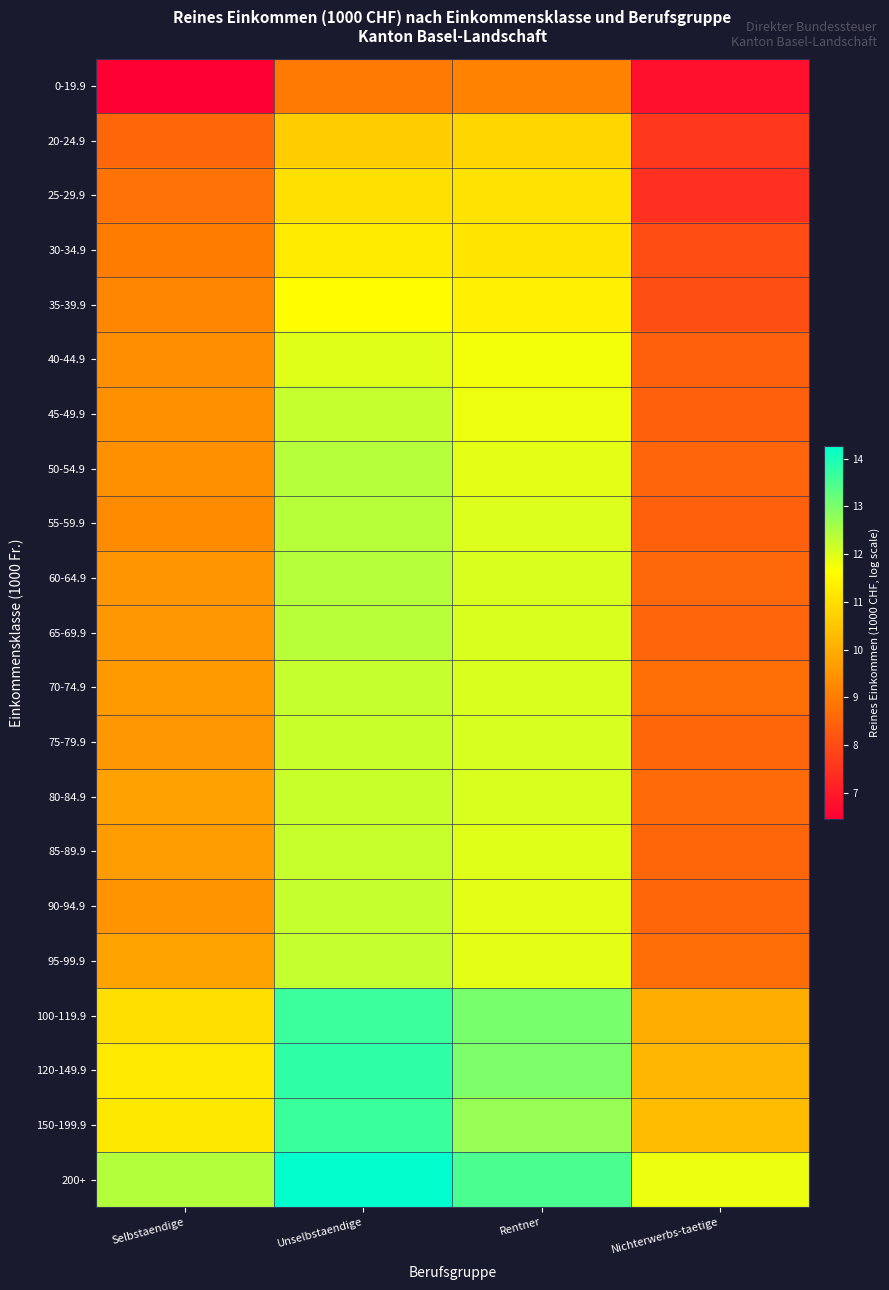

Reading left to right, extract all data points from this chart.

0-19.9: Selbstaendige=6.4	Unselbstaendige=8.9	Rentner=9.1	Nichterwerbs-taetige=6.8
20-24.9: Selbstaendige=8.5	Unselbstaendige=10.7	Rentner=10.8	Nichterwerbs-taetige=7.6
25-29.9: Selbstaendige=8.8	Unselbstaendige=11.0	Rentner=11.1	Nichterwerbs-taetige=7.5
30-34.9: Selbstaendige=9.0	Unselbstaendige=11.3	Rentner=11.1	Nichterwerbs-taetige=8.0
35-39.9: Selbstaendige=9.2	Unselbstaendige=11.6	Rentner=11.4	Nichterwerbs-taetige=8.1
40-44.9: Selbstaendige=9.4	Unselbstaendige=12.0	Rentner=11.8	Nichterwerbs-taetige=8.4
45-49.9: Selbstaendige=9.4	Unselbstaendige=12.2	Rentner=11.8	Nichterwerbs-taetige=8.4
50-54.9: Selbstaendige=9.4	Unselbstaendige=12.4	Rentner=11.9	Nichterwerbs-taetige=8.5
55-59.9: Selbstaendige=9.3	Unselbstaendige=12.4	Rentner=12.0	Nichterwerbs-taetige=8.4
60-64.9: Selbstaendige=9.5	Unselbstaendige=12.4	Rentner=12.0	Nichterwerbs-taetige=8.6
65-69.9: Selbstaendige=9.5	Unselbstaendige=12.4	Rentner=12.0	Nichterwerbs-taetige=8.5
70-74.9: Selbstaendige=9.6	Unselbstaendige=12.2	Rentner=12.0	Nichterwerbs-taetige=8.7
75-79.9: Selbstaendige=9.6	Unselbstaendige=12.2	Rentner=12.1	Nichterwerbs-taetige=8.5
80-84.9: Selbstaendige=9.8	Unselbstaendige=12.2	Rentner=12.0	Nichterwerbs-taetige=8.6
85-89.9: Selbstaendige=9.6	Unselbstaendige=12.2	Rentner=12.0	Nichterwerbs-taetige=8.6
90-94.9: Selbstaendige=9.5	Unselbstaendige=12.2	Rentner=11.9	Nichterwerbs-taetige=8.6
95-99.9: Selbstaendige=9.8	Unselbstaendige=12.3	Rentner=11.9	Nichterwerbs-taetige=8.7
100-119.9: Selbstaendige=11.0	Unselbstaendige=13.7	Rentner=13.0	Nichterwerbs-taetige=10.0
120-149.9: Selbstaendige=11.2	Unselbstaendige=13.8	Rentner=13.0	Nichterwerbs-taetige=10.2
150-199.9: Selbstaendige=11.2	Unselbstaendige=13.7	Rentner=12.7	Nichterwerbs-taetige=10.3
200+: Selbstaendige=12.4	Unselbstaendige=14.3	Rentner=13.5	Nichterwerbs-taetige=11.9